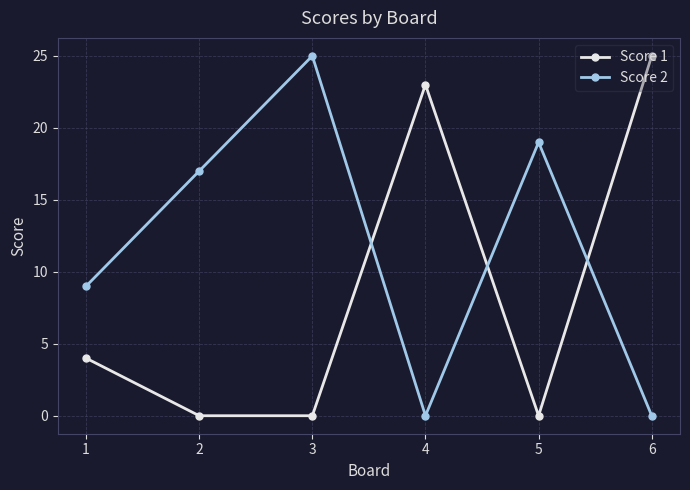

What is the highest value of the Score 2 series?

25